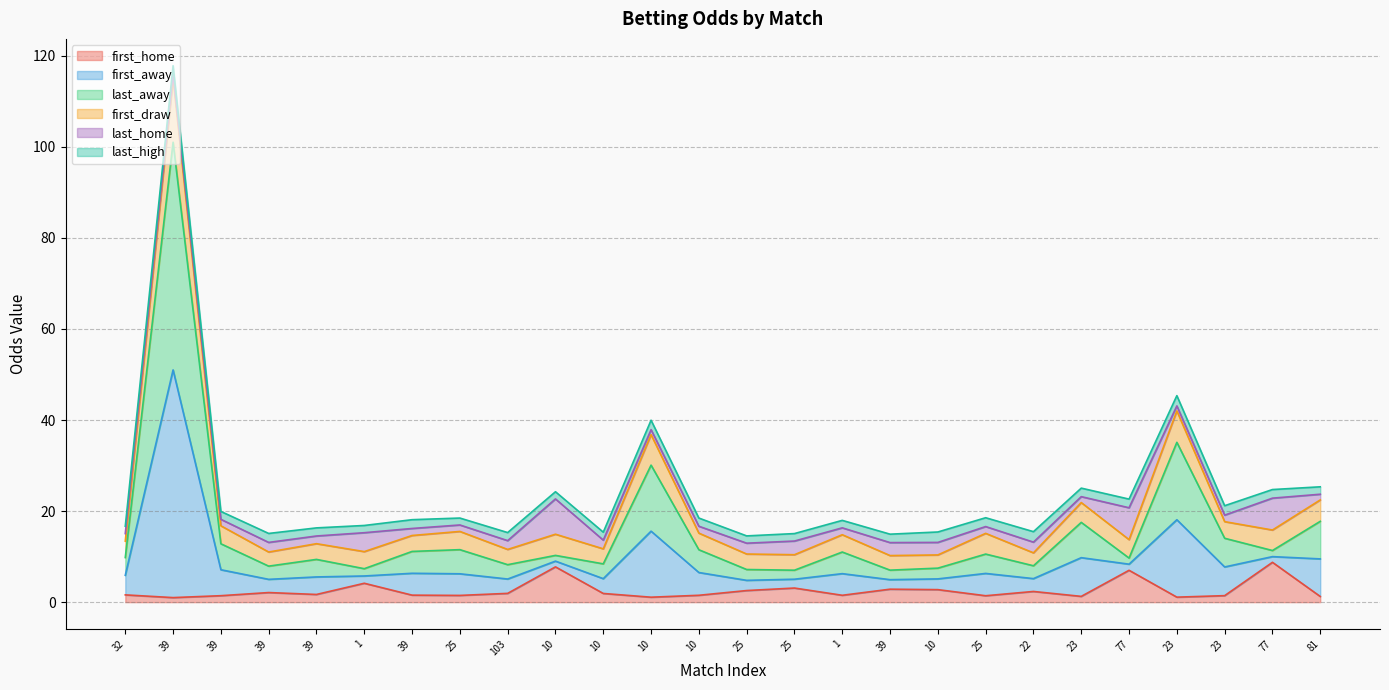

What are all the series names shown in the legend?

first_home, first_away, last_away, first_draw, last_home, last_high